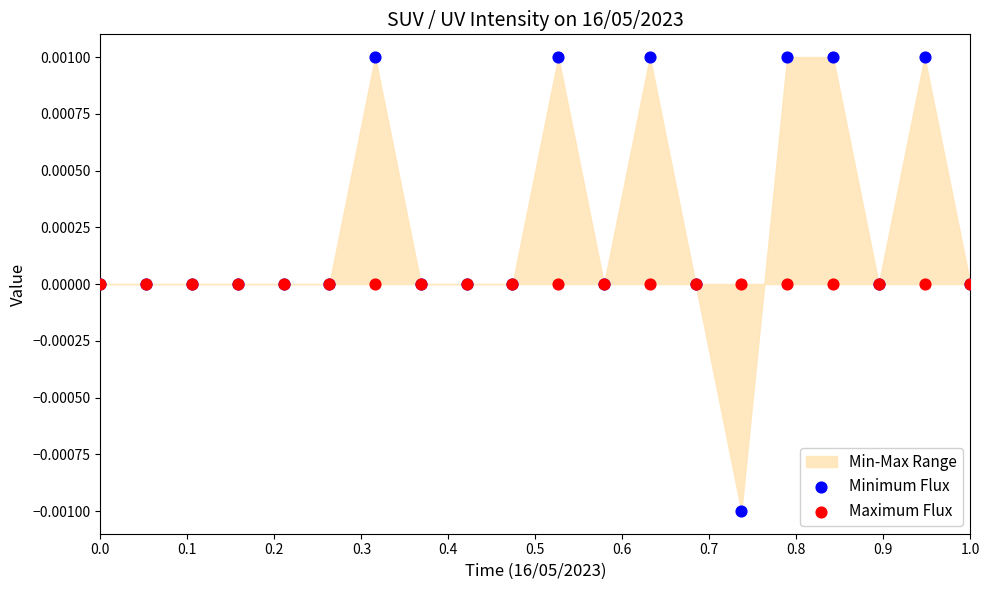

Which series contains the highest Y value?

Minimum Flux